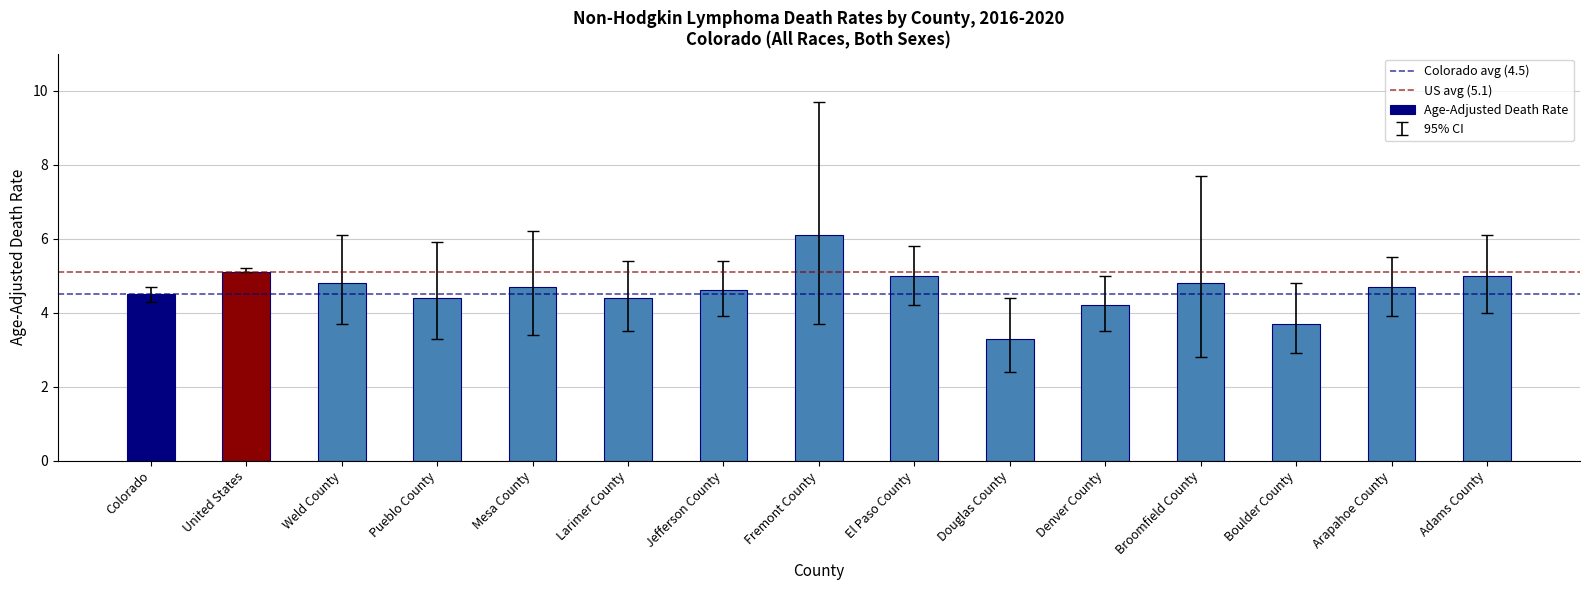

What is the change in value from Larimer County to Boulder County?

-0.7